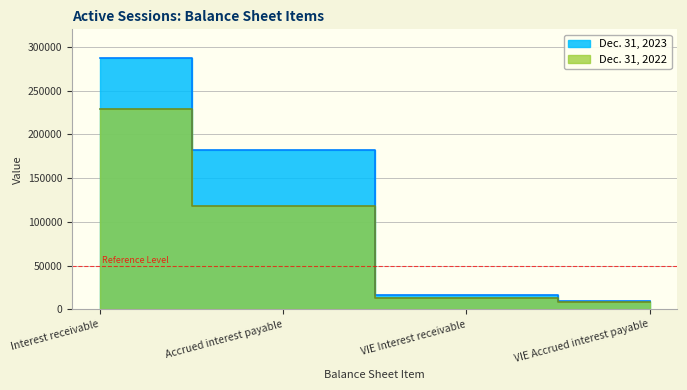

Count the number of data series in this chart.

2